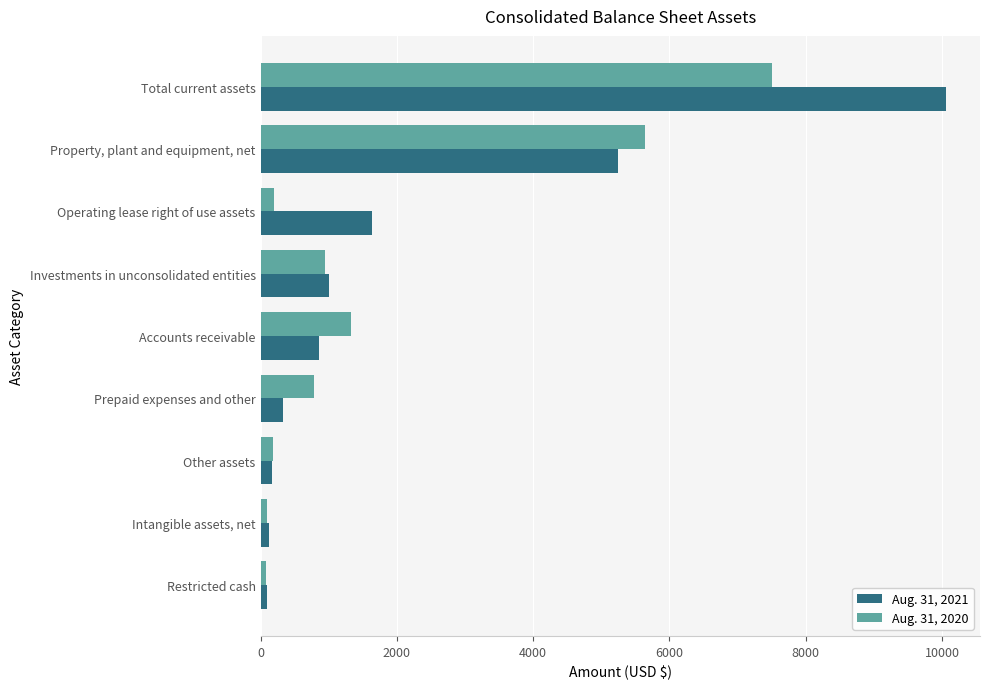

What is the total value across all series at Property, plant and equipment, net?

10889